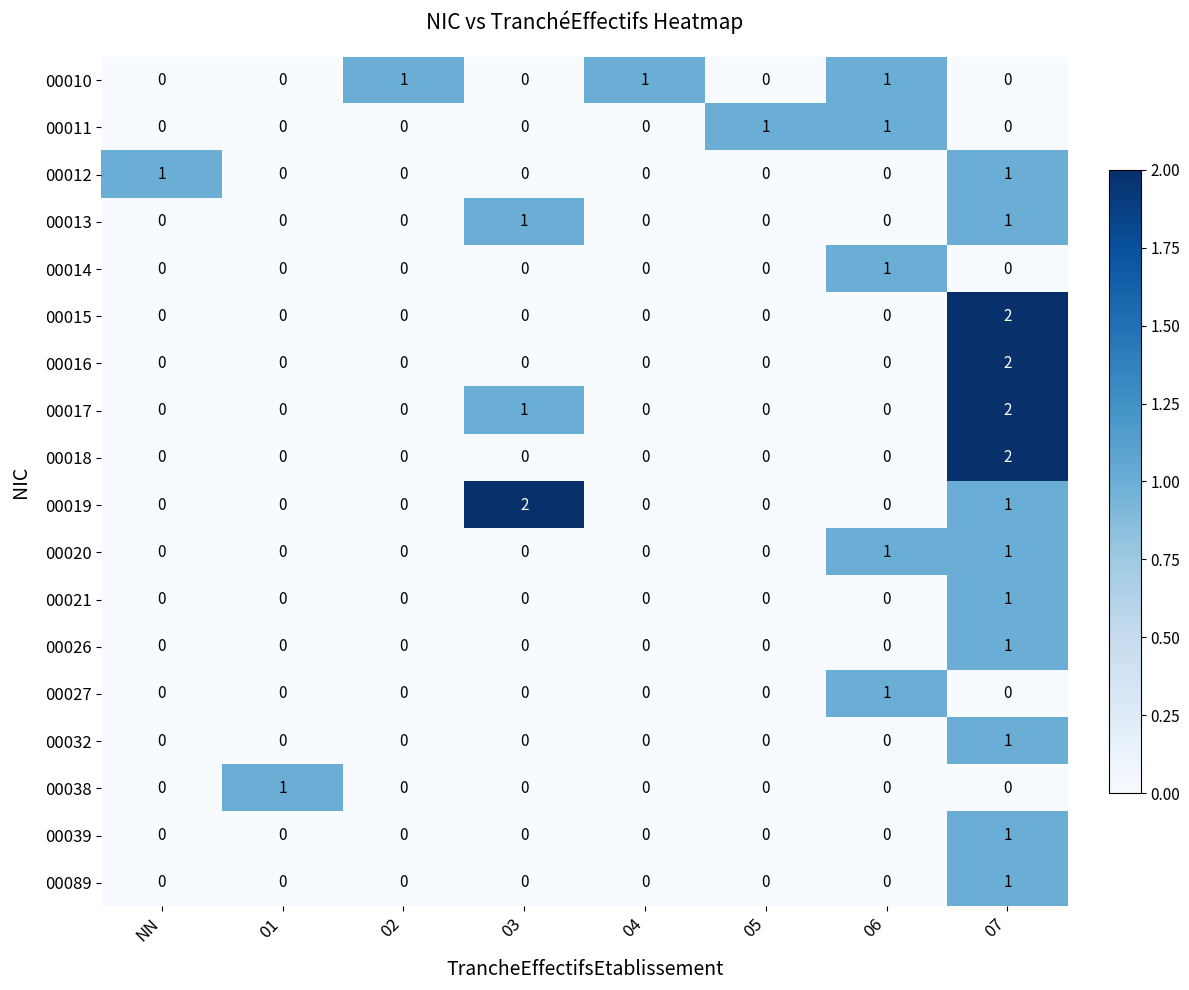

The value of 00013 at 02 is 0. True or false?

True